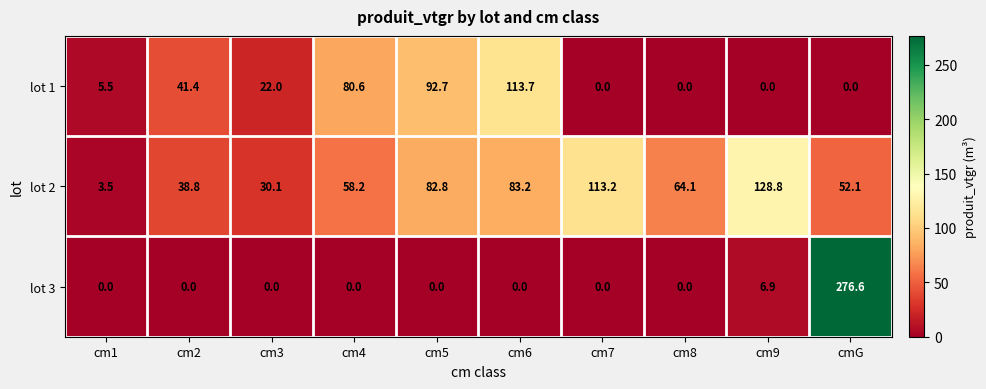

What is the total value across all series at cm4?

138.8